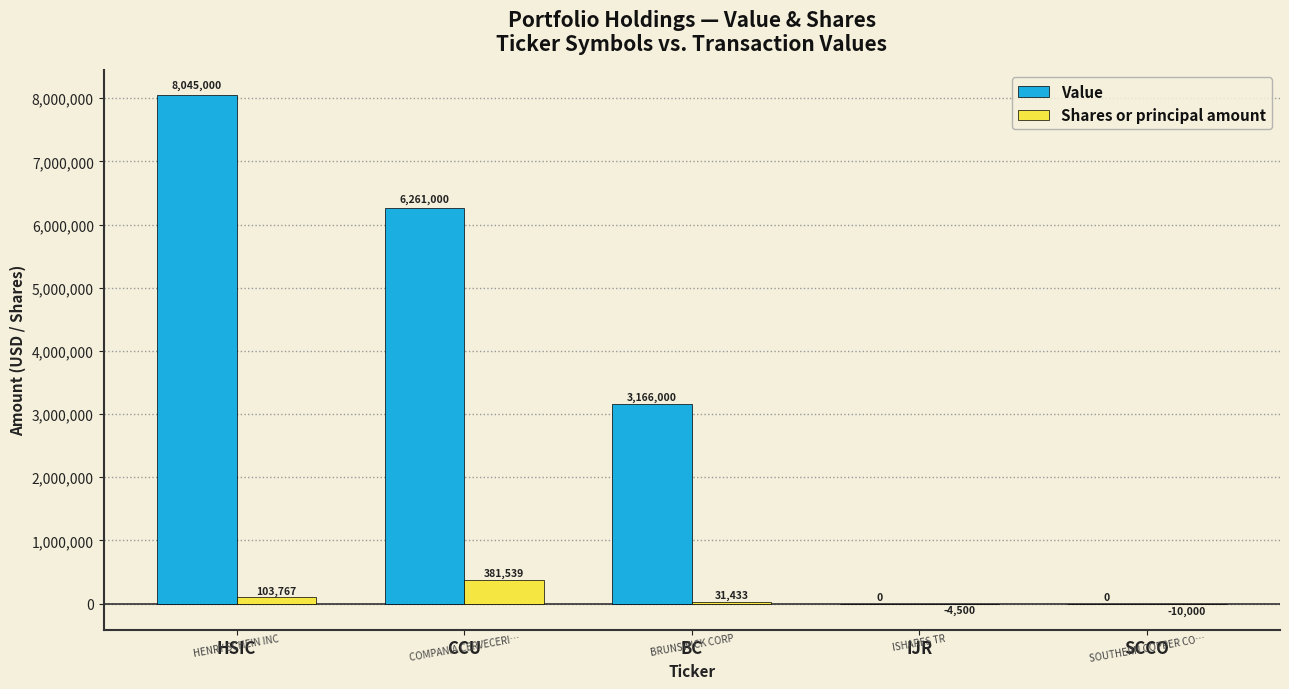

Count the number of data series in this chart.

2